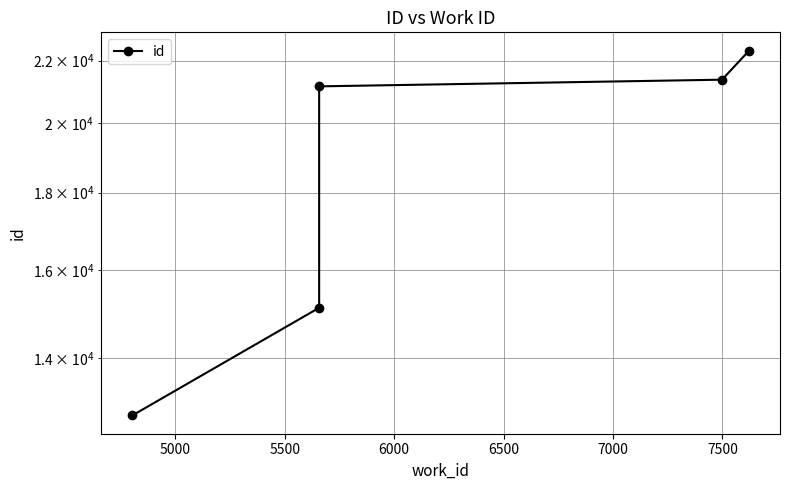

Reading right to left, list all the values displayed in this chart.

22340	21373	21157	15110	12828